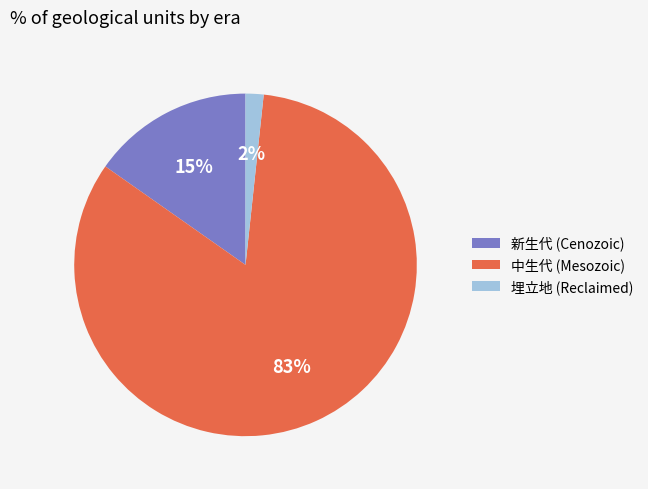

Which slice is the smallest?

埋立地 (Reclaimed)